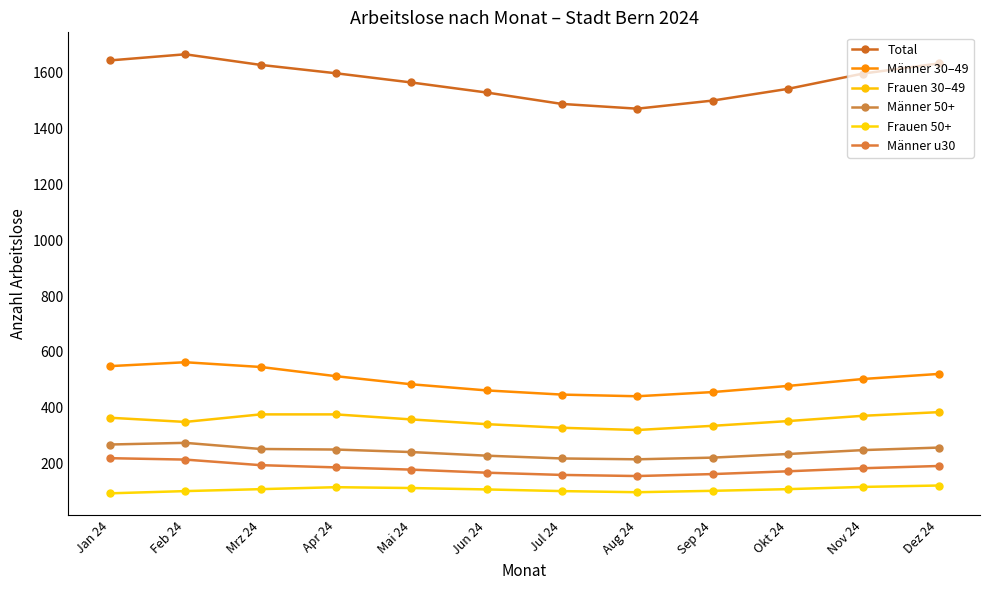

Is this an area chart (filled region under the line)?

No